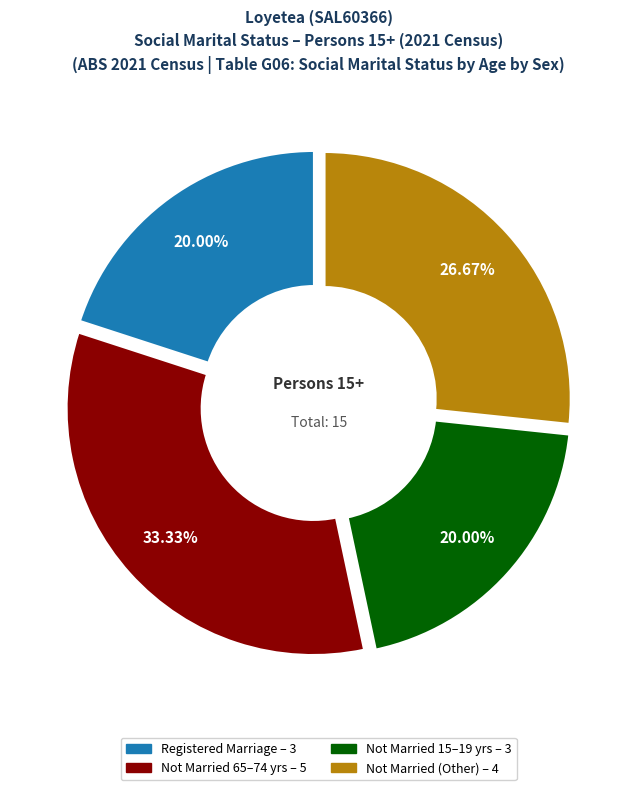

Count the number of slices in the pie.

4